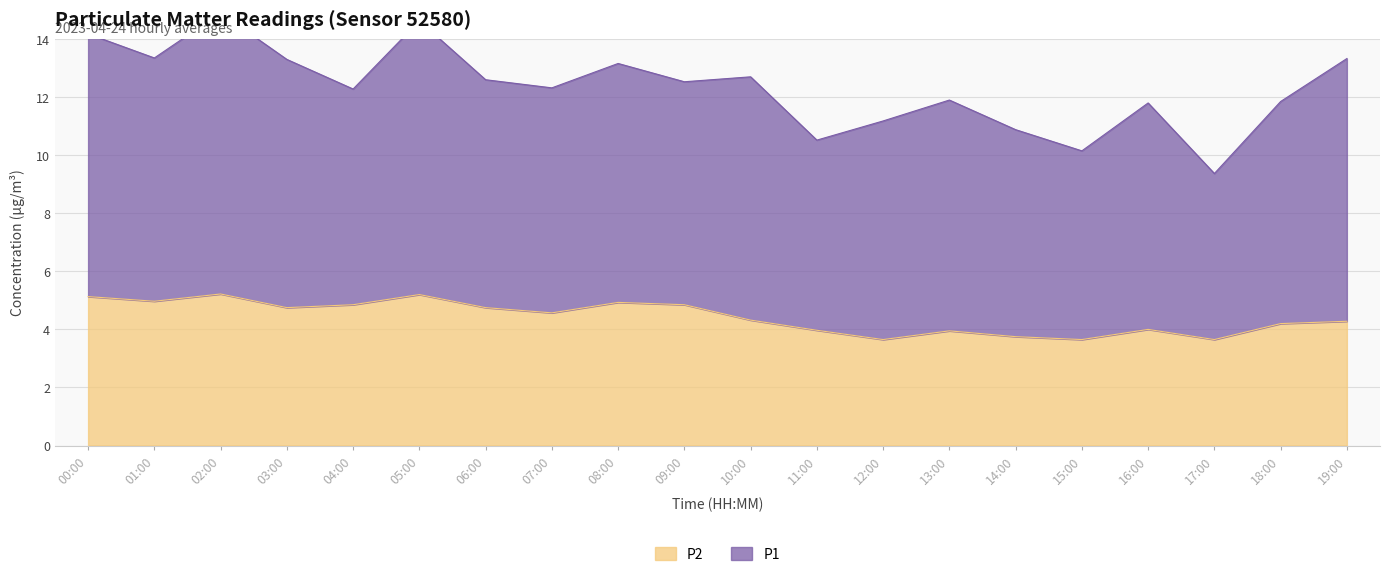

What is the sum of the values at 05:00 and 19:00?

9.5